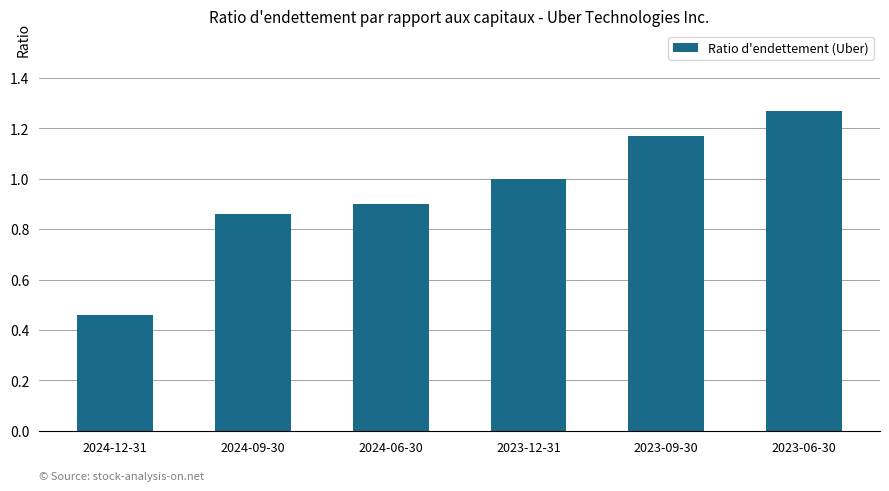

Which has a higher value, 2023-12-31 or 2024-06-30?

2023-12-31